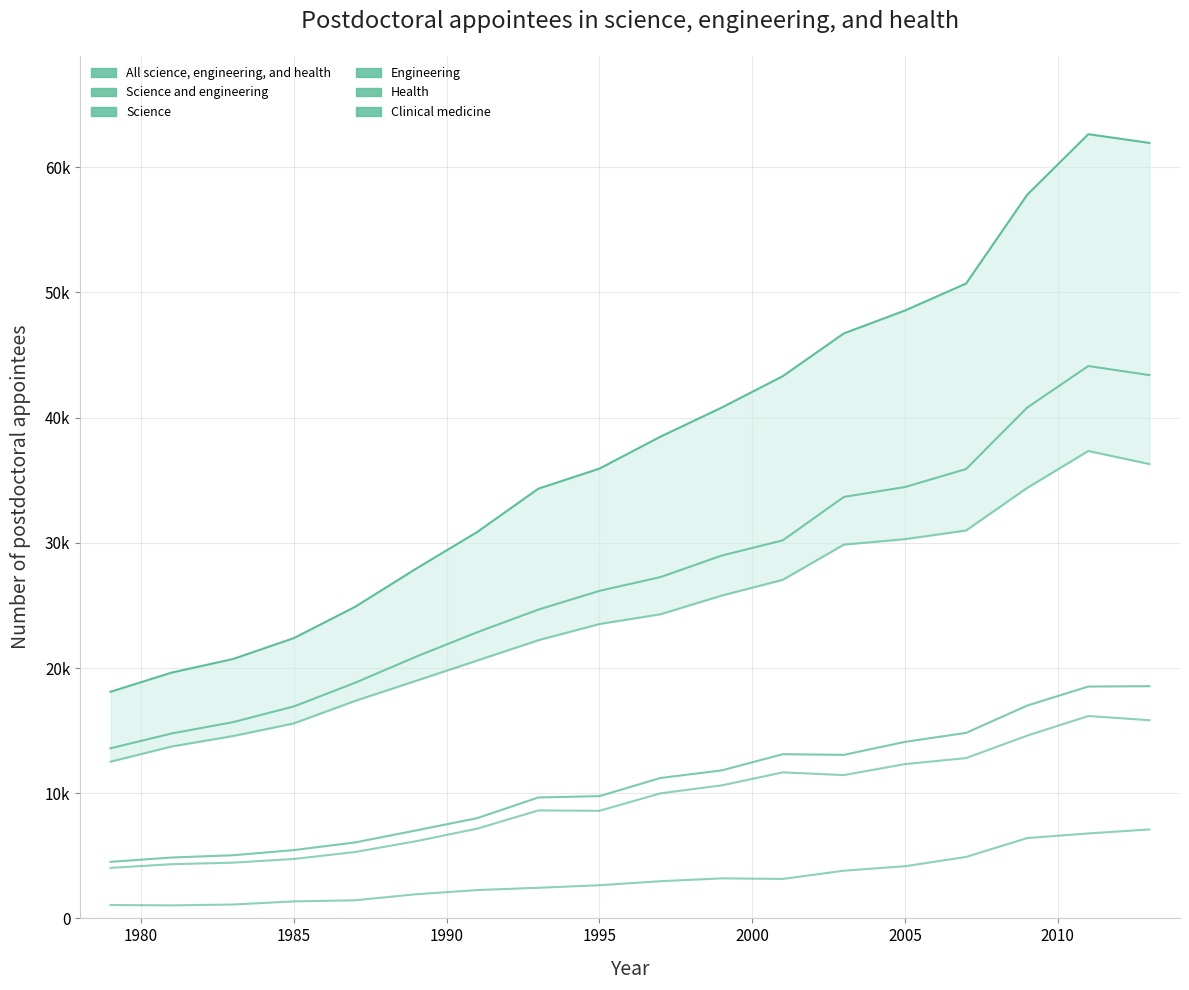

Is the value of Science and engineering at 2005 greater than the value of Clinical medicine at 2005?

Yes